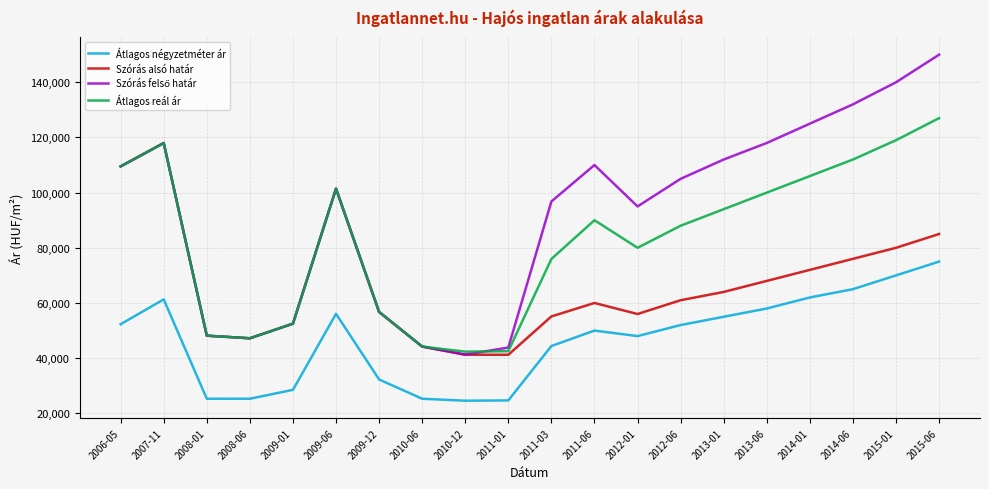

What is the spread (max minus min) of values at 2011-03?

52402